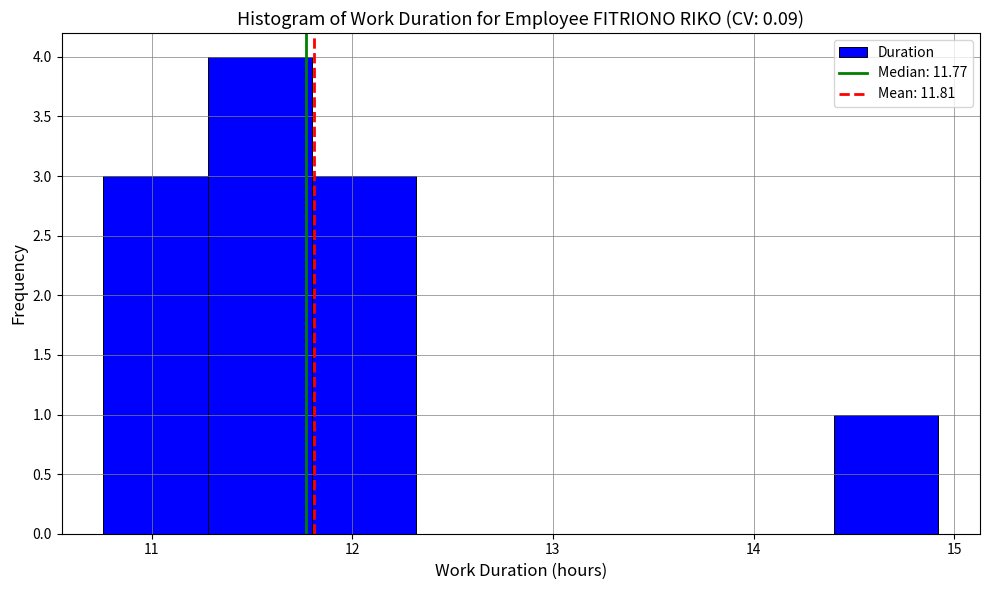

How tall is the bar that spans 14.40 to 14.92 on the x-axis? Neither the bar edges nor the heights are printed on the chart, so give them approximately, as read against the axes.

1